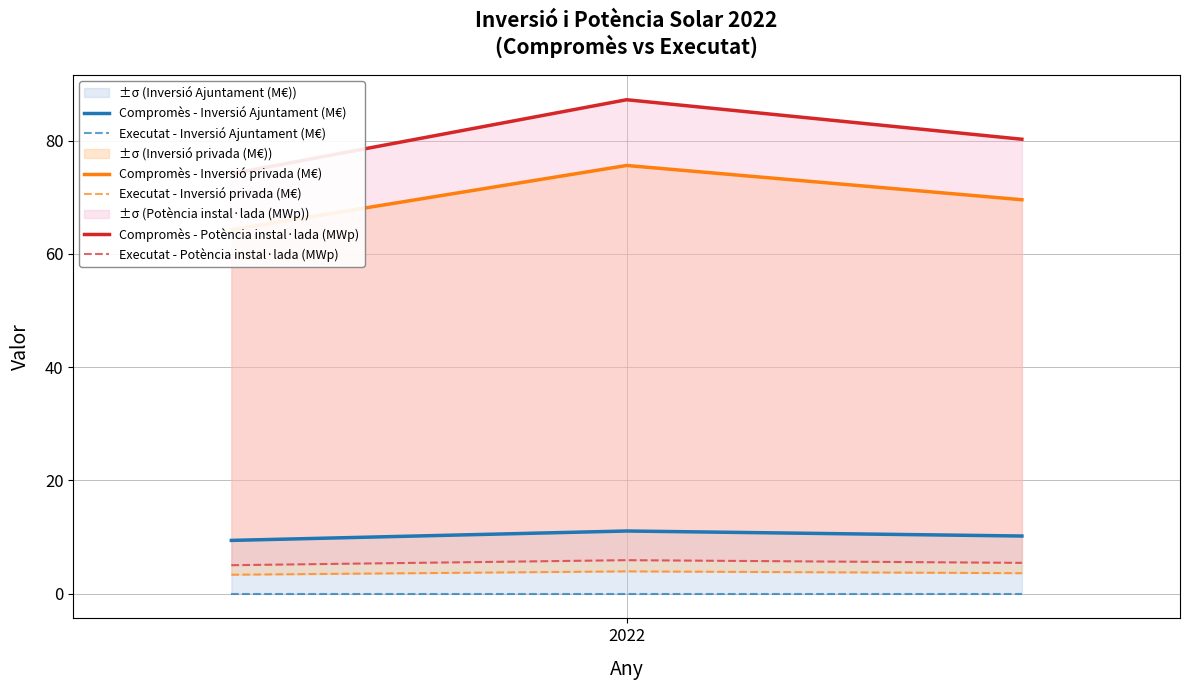

What is the difference between the maximum and second lowest values in the Compromès - Inversió Ajuntament (M€) series?

0.9